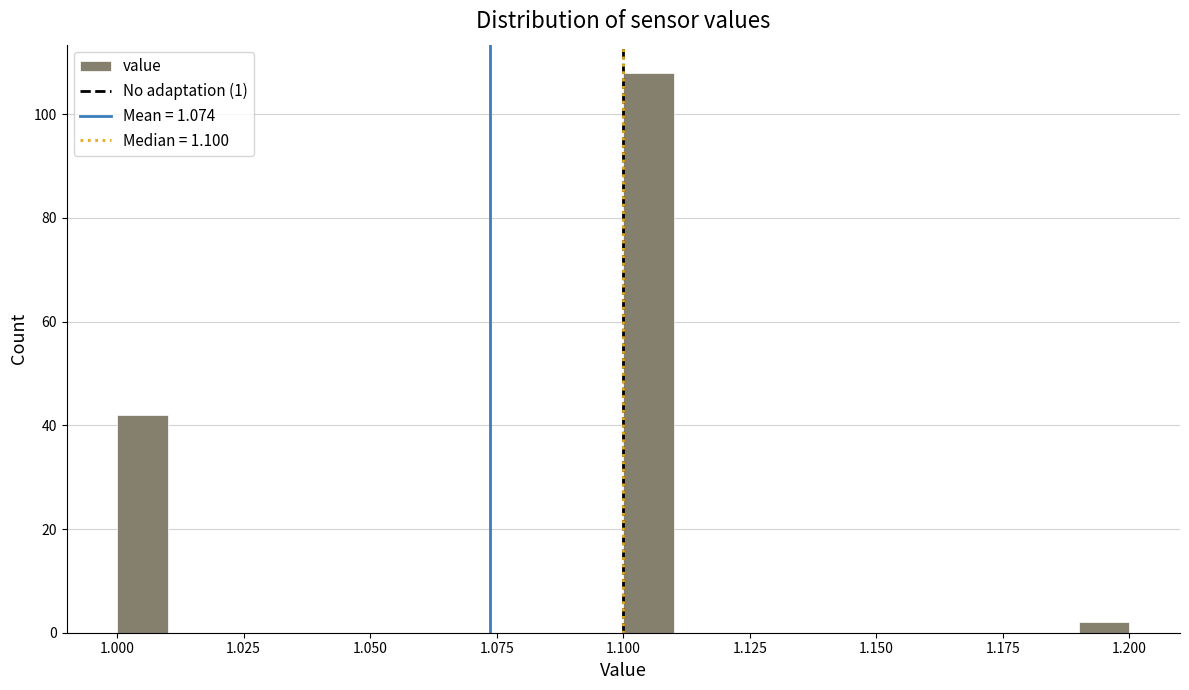

Read against the x-axis, roughly where is the centre of the tallest bar?

1.105